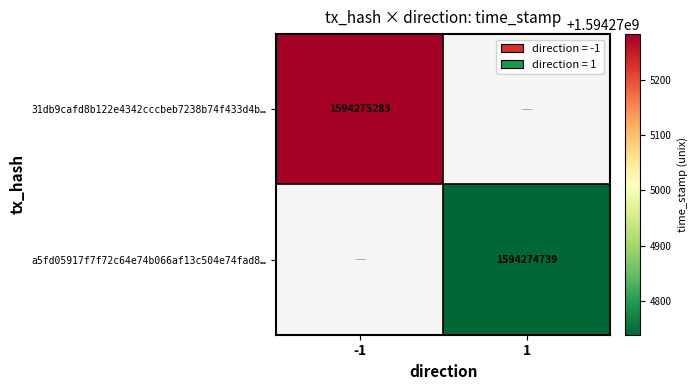

Which series has the largest total across all categories?

31db9cafd8b122e4342cccbeb7238b74f433d4b